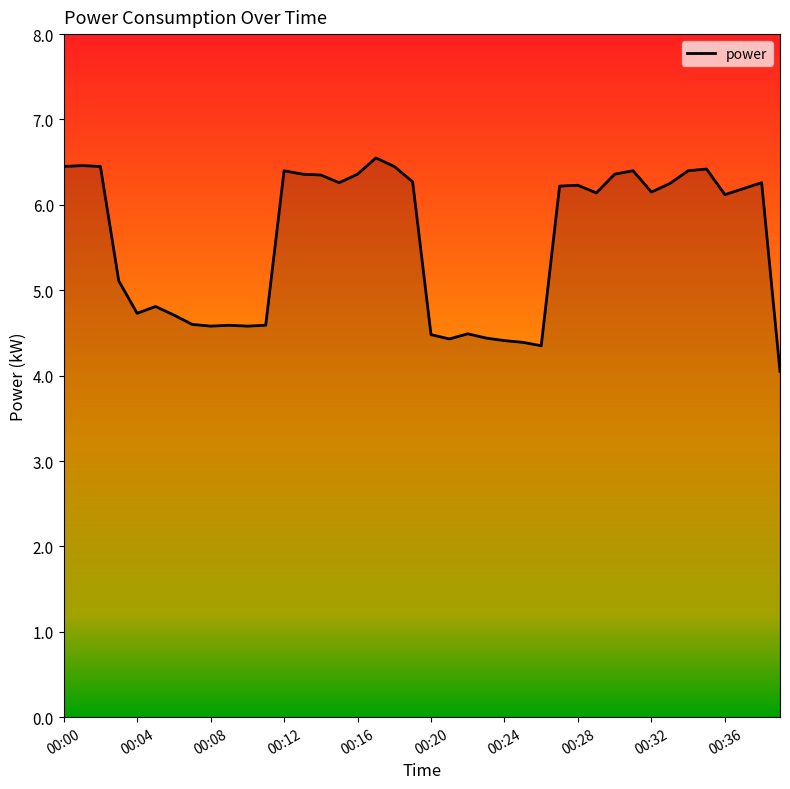

How many values are below 6?

17